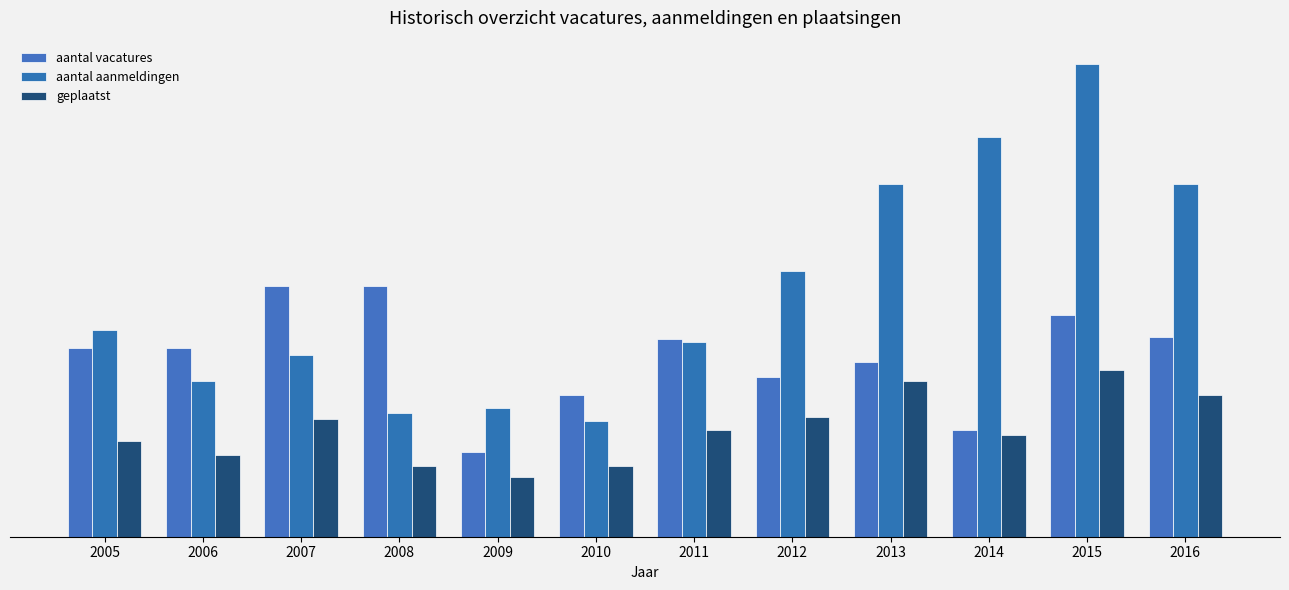

What is the difference between the maximum and minimum values in the geplaatst series?

48